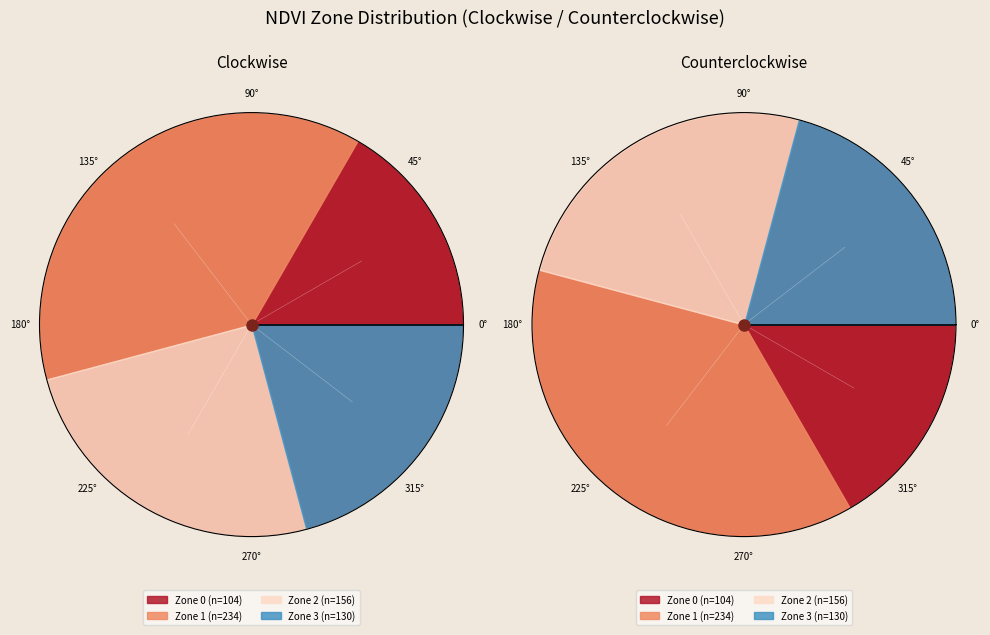

What is the total percentage of Zone 2 and Zone 1?

62.5%